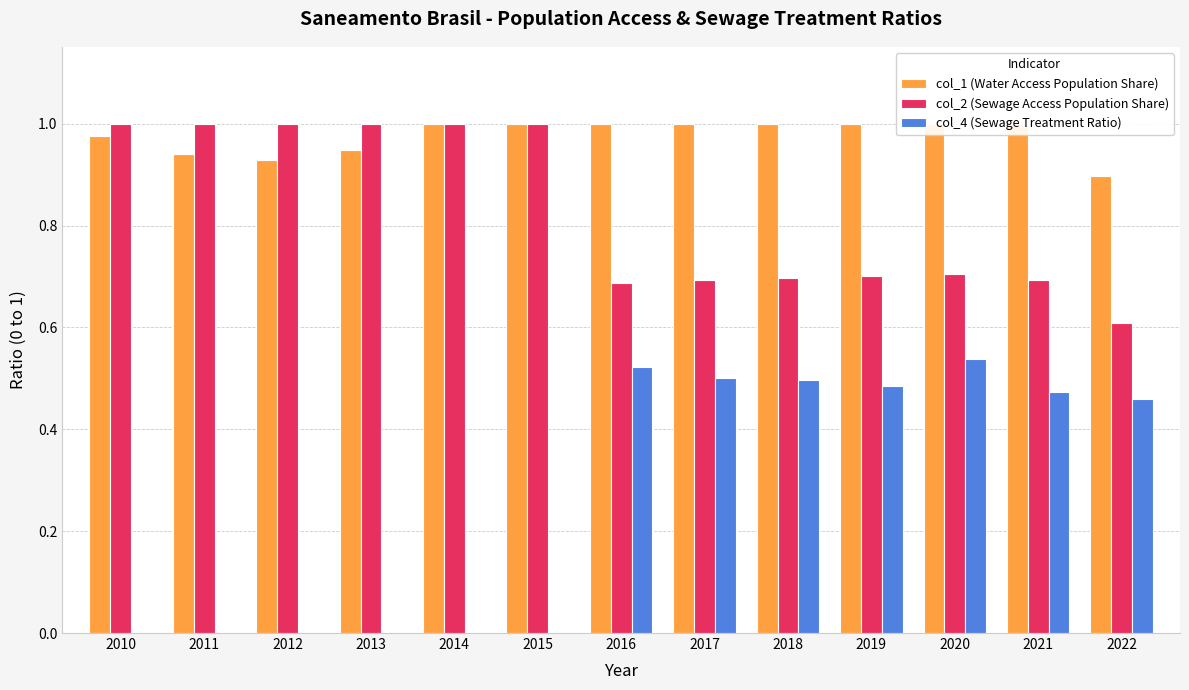

Reading right to left, extract all data points from this chart.

col_1 (Water Access Population Share): 0.9	1.0	1.0	1.0	1.0	1.0	1.0	1.0	1.0	0.9	0.9	0.9	1.0
col_2 (Sewage Access Population Share): 0.6	0.7	0.7	0.7	0.7	0.7	0.7	1.0	1.0	1.0	1.0	1.0	1.0
col_4 (Sewage Treatment Ratio): 0.5	0.5	0.5	0.5	0.5	0.5	0.5	0.0	0.0	0.0	0.0	0.0	0.0